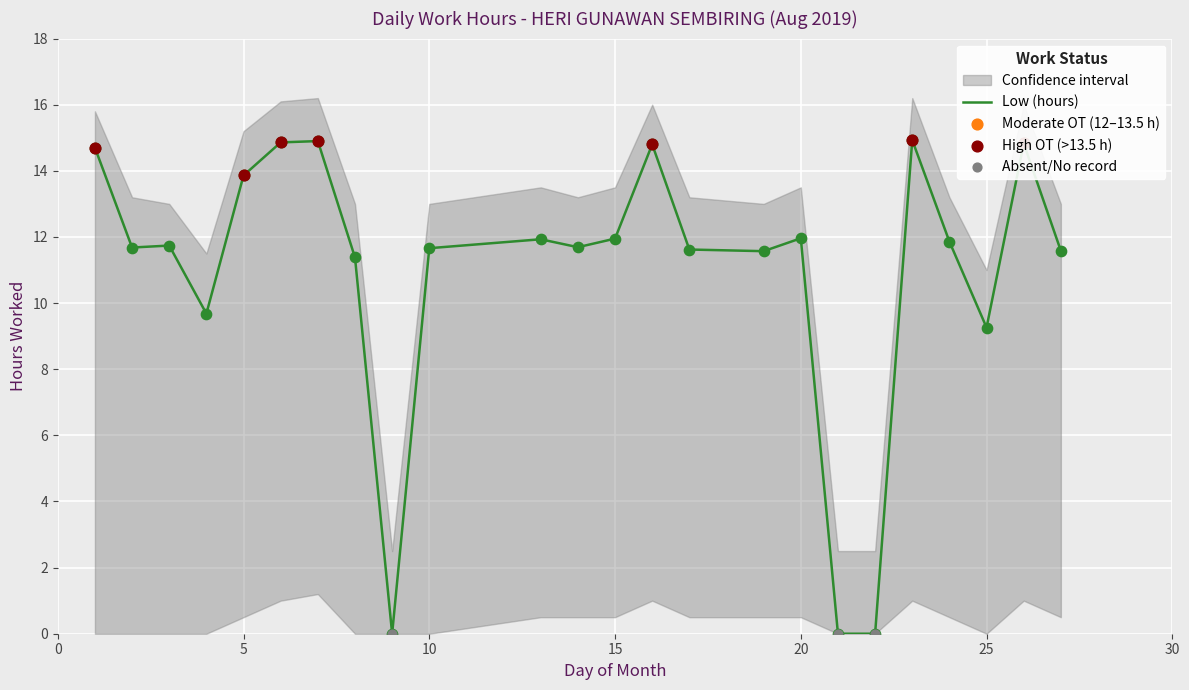

Between 5 and 15, which is larger?

5